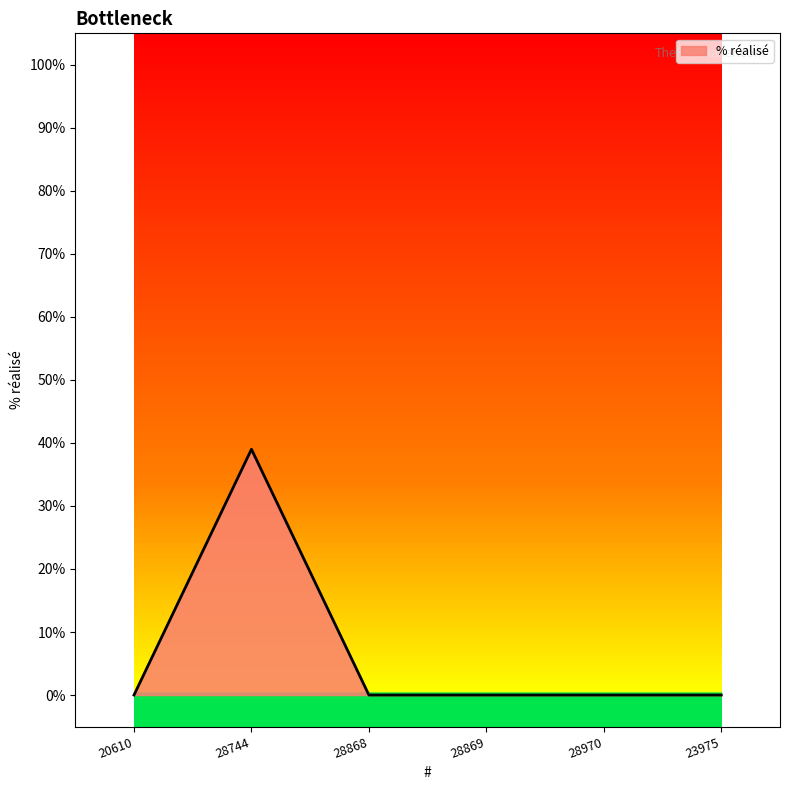

What position from the right is 28868?

4